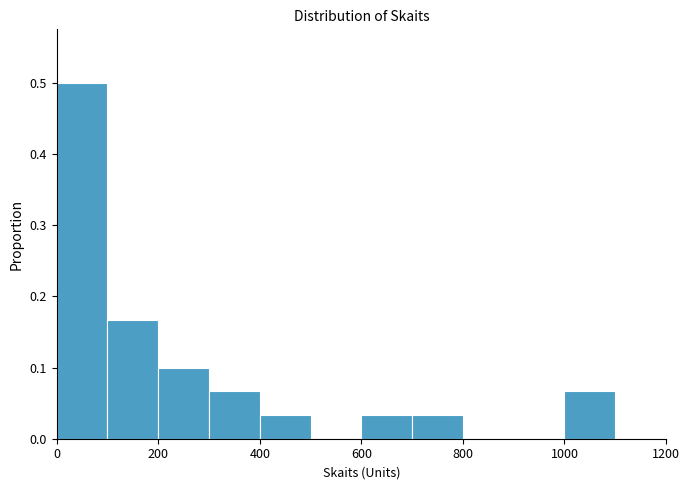

Reading left to right, transcribe this chart: for each bar, give the range it covers on the x-axis and its height. The values are not printed on the chart, so give them approximately, as read against the axis.

0 to 100: 0.50
100 to 200: 0.17
200 to 300: 0.10
300 to 400: 0.07
400 to 500: 0.03
500 to 600: 0
600 to 700: 0.03
700 to 800: 0.03
800 to 900: 0
900 to 1000: 0
1000 to 1100: 0.07
1100 to 1200: 0